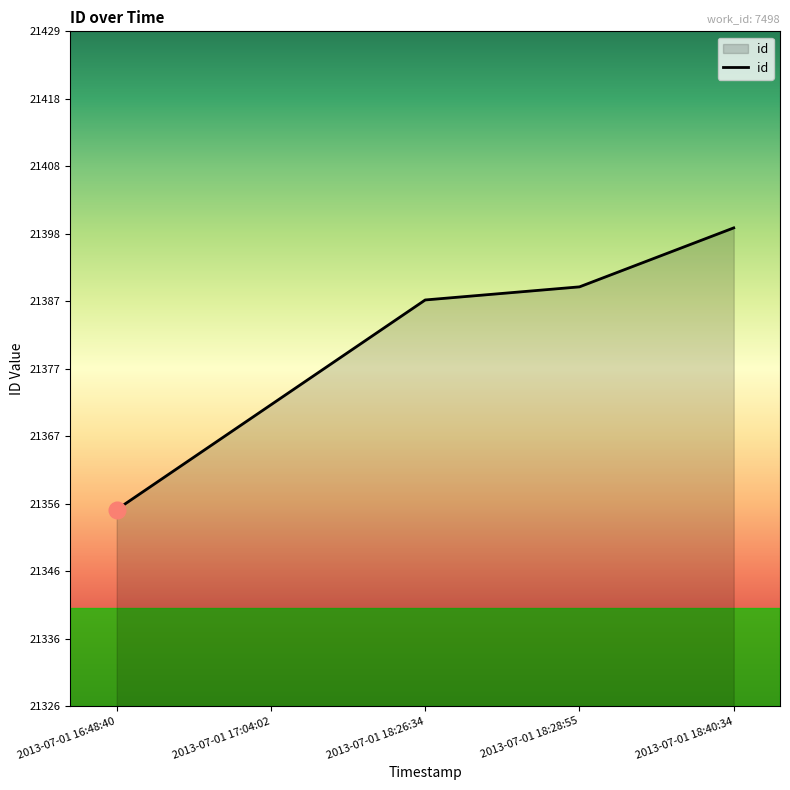

What position from the right is 2013-07-01 16:48:40?

5